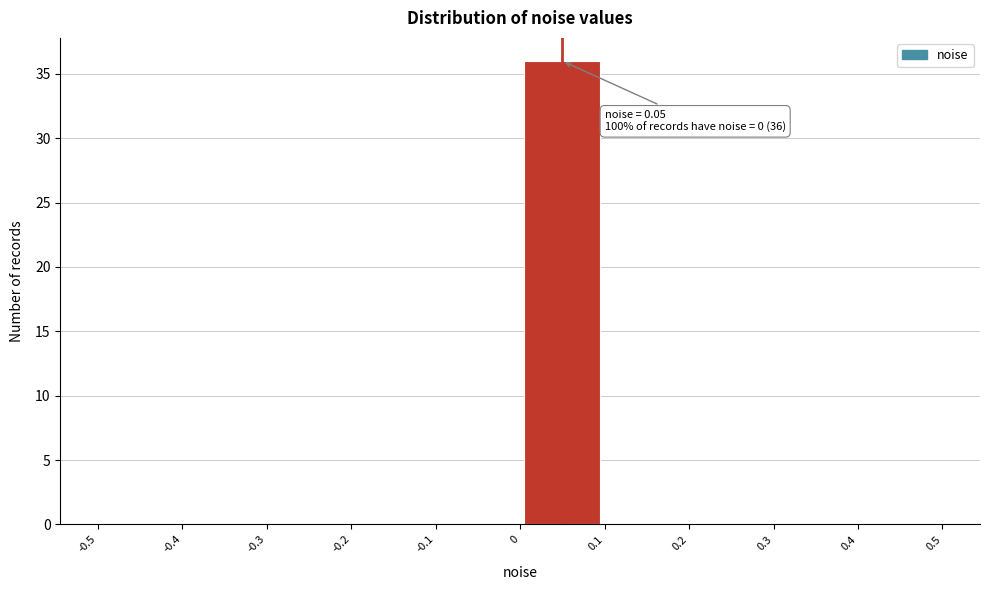

Over which range of the x-axis is the bar tallest?

0 to 0.1